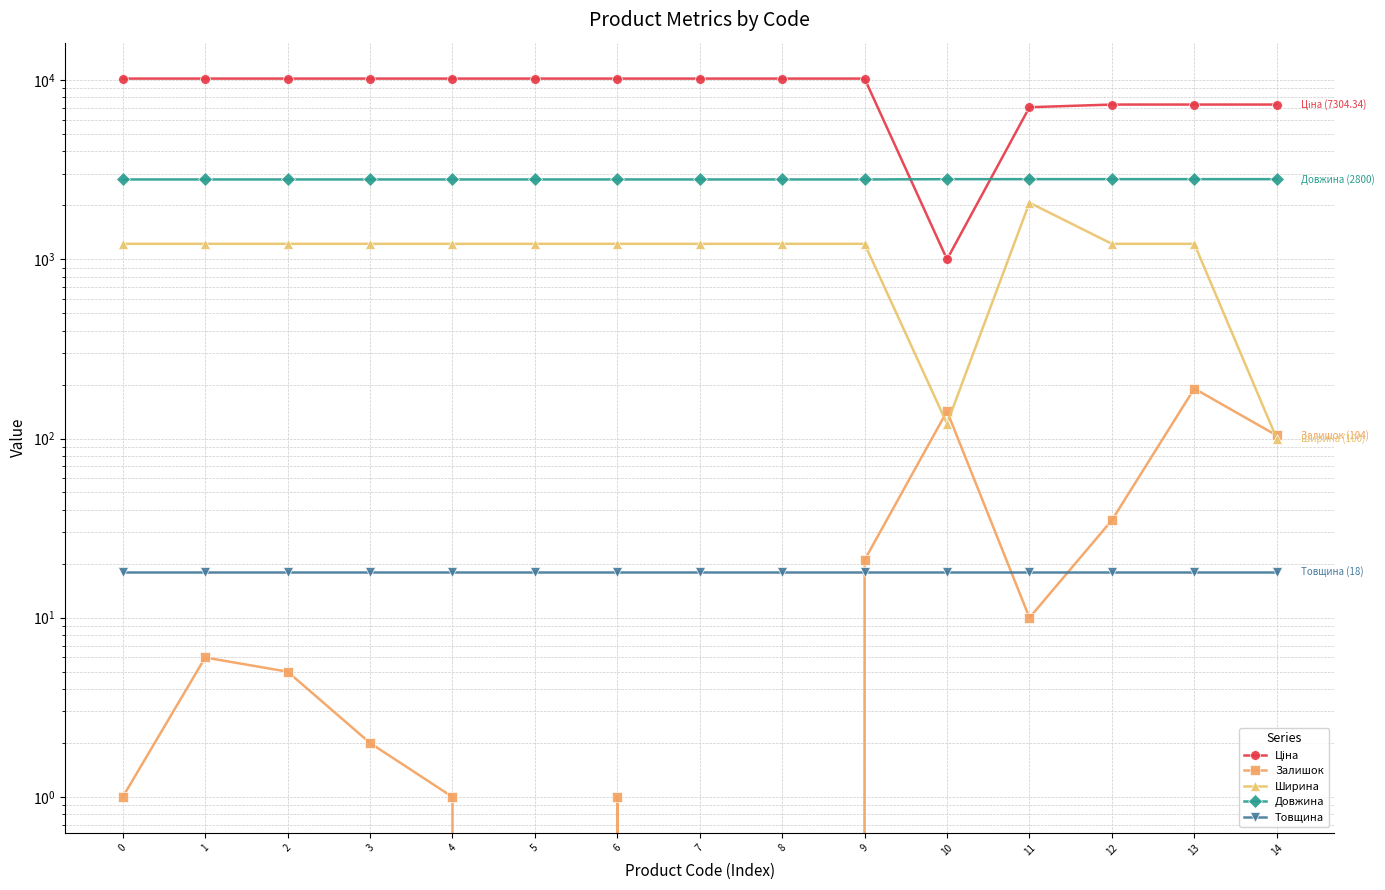

Read the Товщина value at 4.

18.0